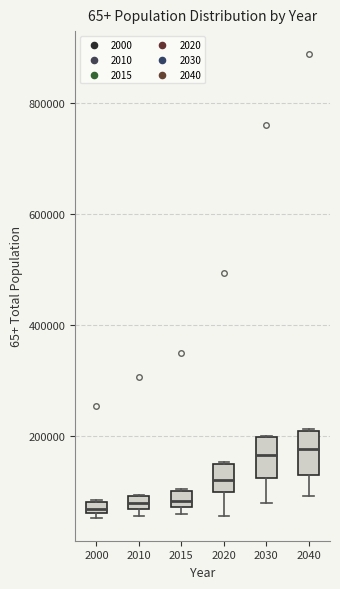

Where is the upper edge of the box at x = 2040 on the y-axis? The values are not printed on the chart, so give them approximately, as read against the axis.

200000